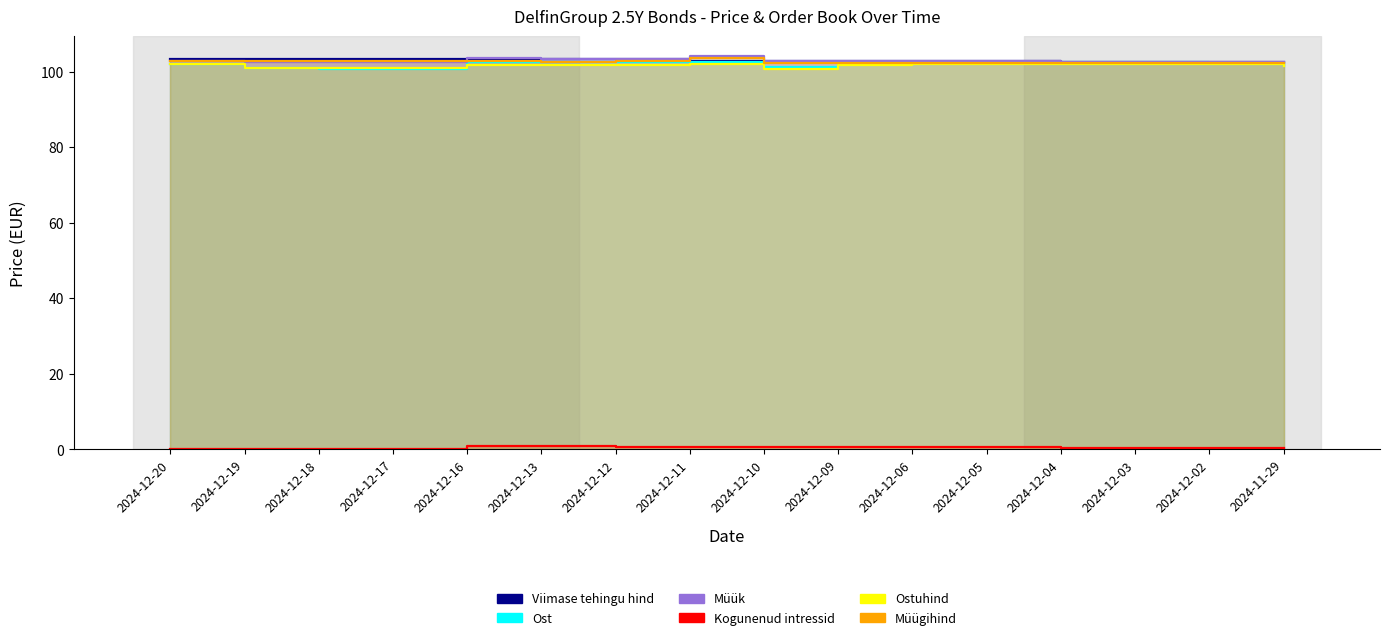

Which series has the largest total across all categories?

Viimase tehingu hind